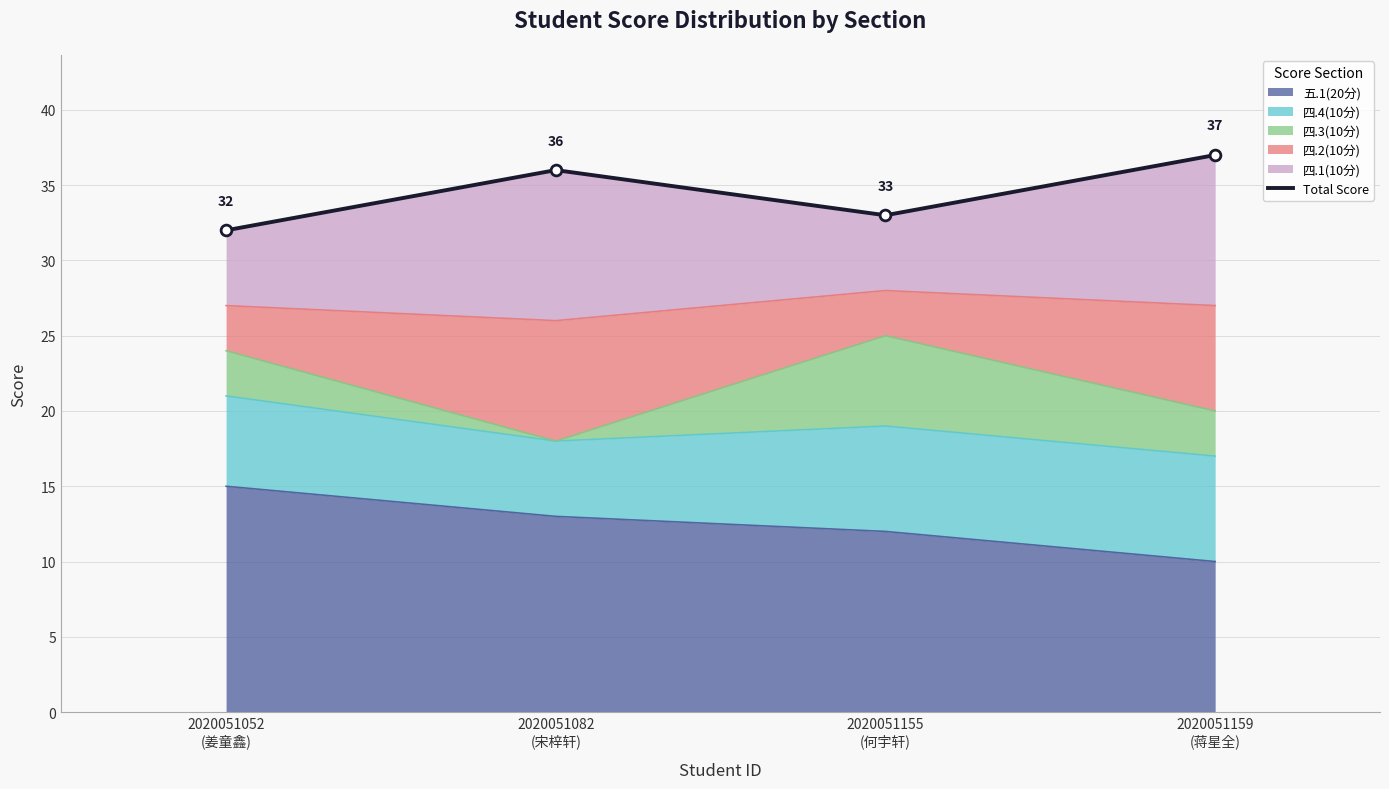

Which has a higher value, 2020051159
(蒋星全) or 2020051052
(姜童鑫)?

2020051159
(蒋星全)